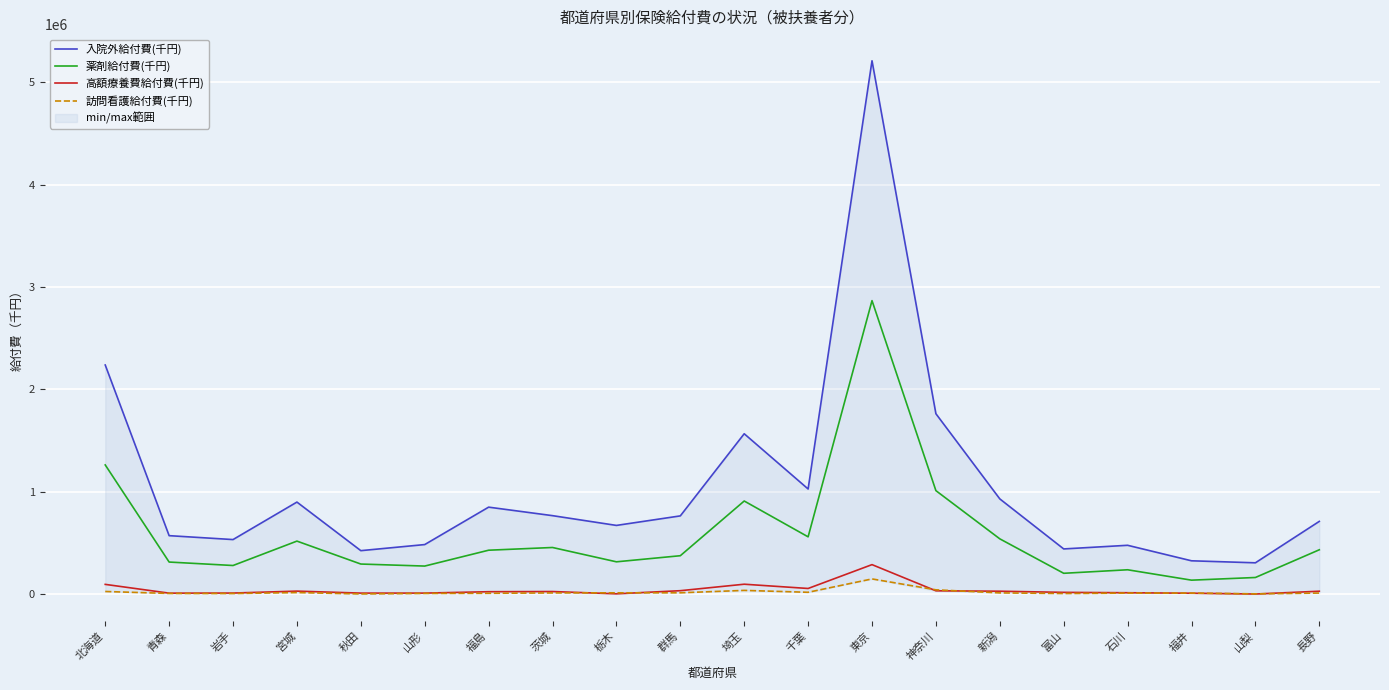

Does the chart display data point markers on the line(s)?

No